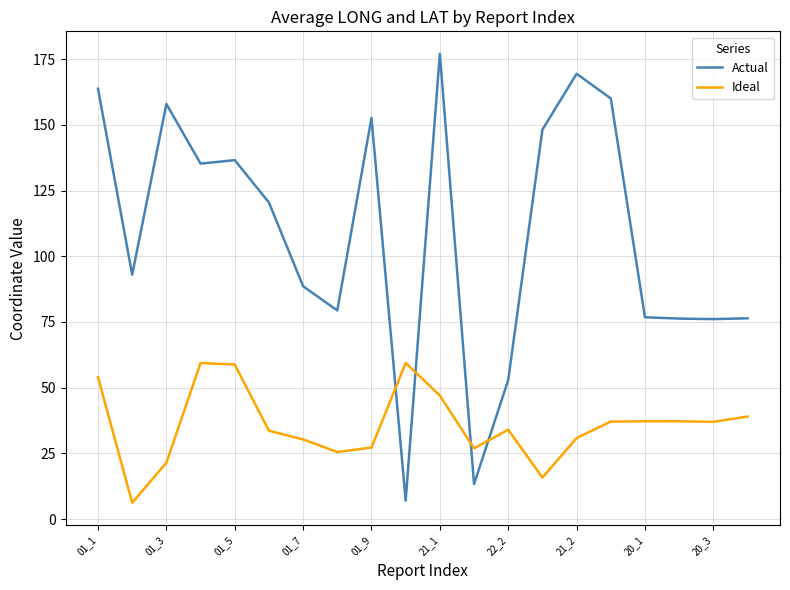

At how many categories does at least one series exceed 167?

2